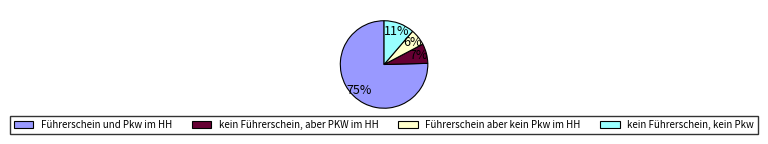

True or false: Führerschein und Pkw im HH accounts for 75% of the total.

True